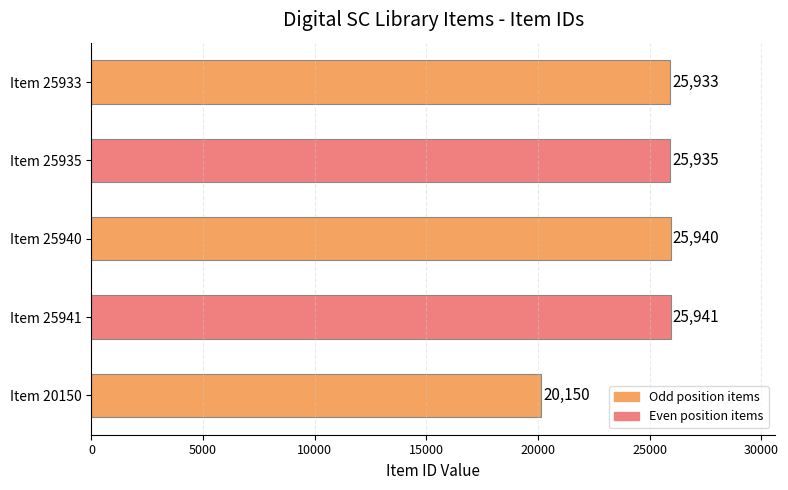

Is it true that the value at Item 25935 is 25935?

True